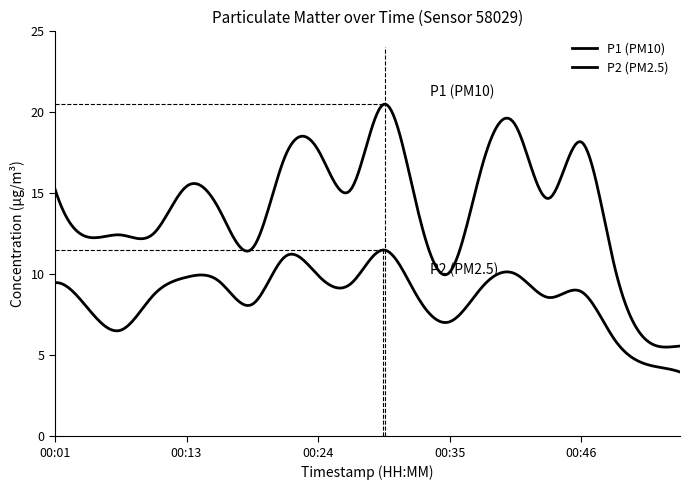

Count the number of data series in this chart.

2